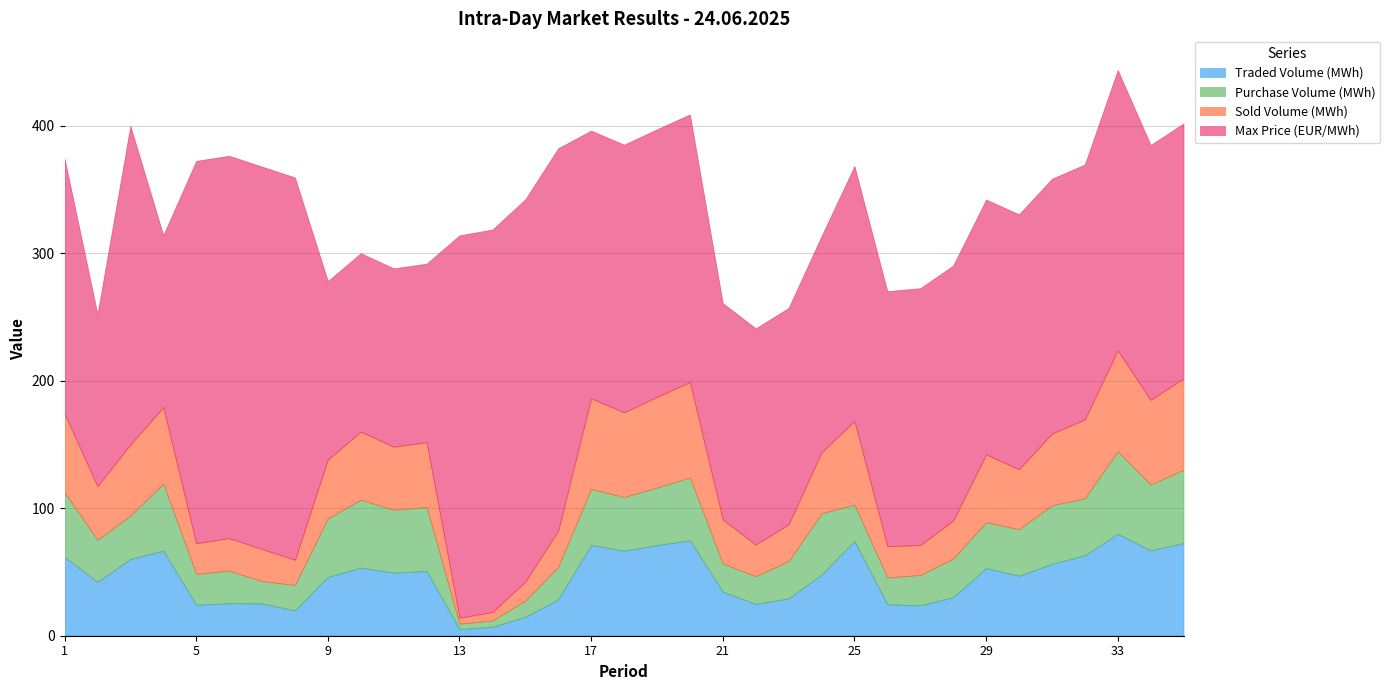

Which series has the largest range (max minus min)?

Max Price (EUR/MWh)